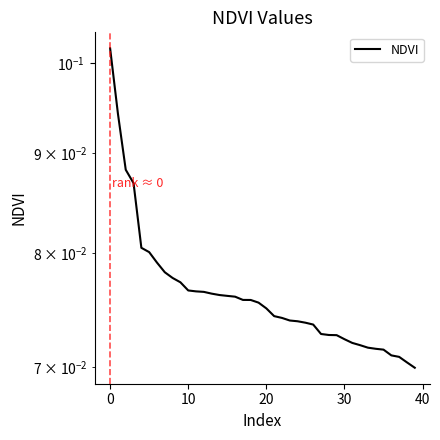

The chart shows a value of 0.1 at 37. True or false?

True